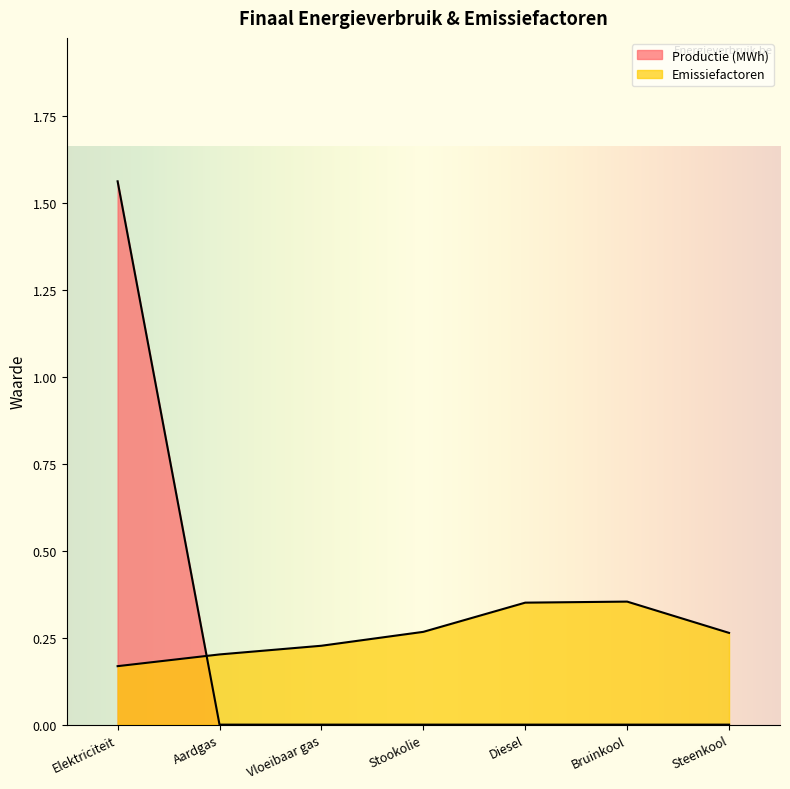

What is the label of the 2nd point from the left?

Aardgas